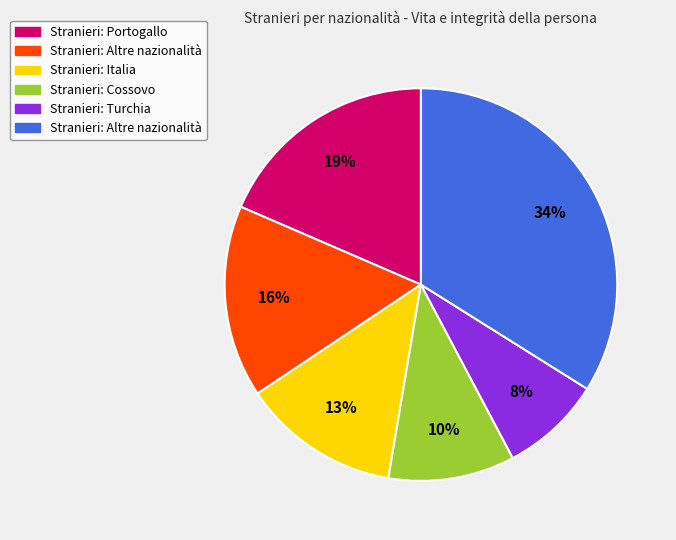

How many segments does this pie chart have?

6